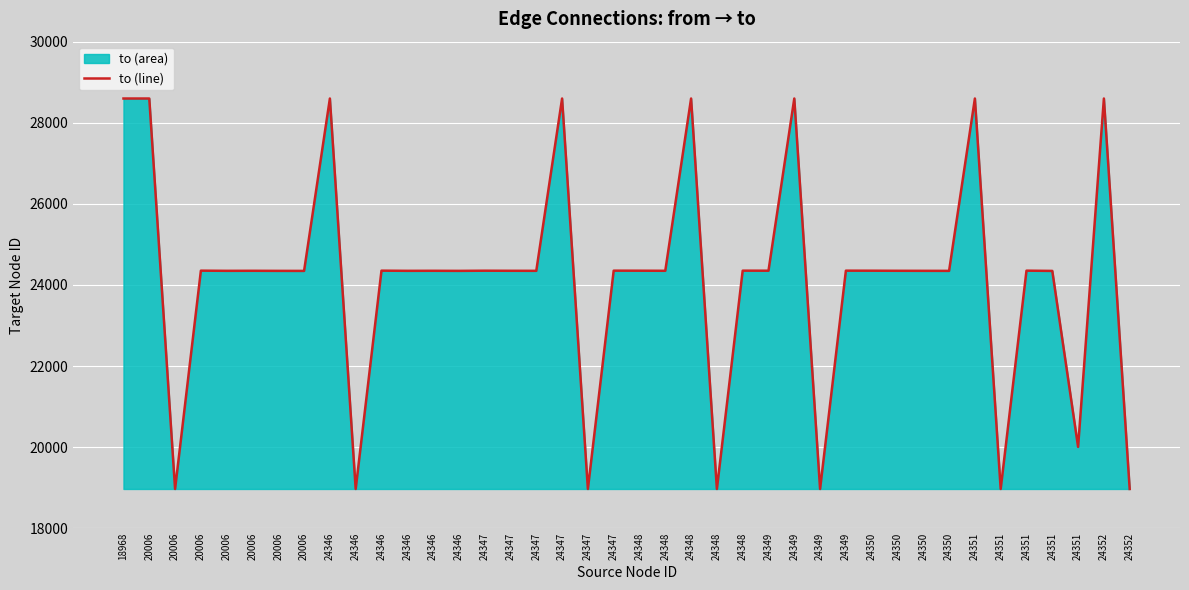

List the labels in order of value, smallest first.

20006, 24346, 24347, 24348, 24349, 24351, 24352, 24351, 20006, 24351, 20006, 24346, 24350, 20006, 24346, 24347, 24350, 20006, 24346, 24347, 24348, 24350, 24347, 24348, 24349, 24350, 20006, 24346, 24347, 24348, 24349, 24351, 18968, 20006, 24346, 24347, 24348, 24349, 24351, 24352